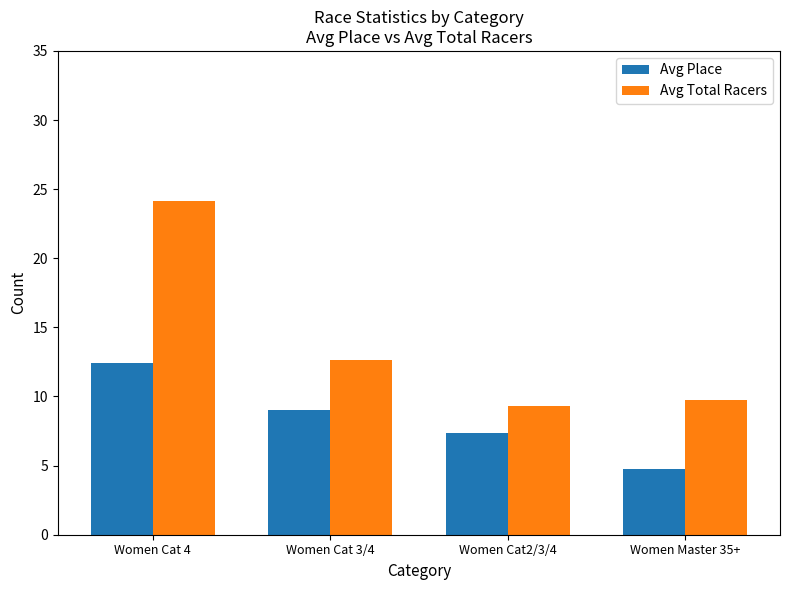

Which series changed the most between Women Cat 4 and Women Master 35+?

Avg Total Racers